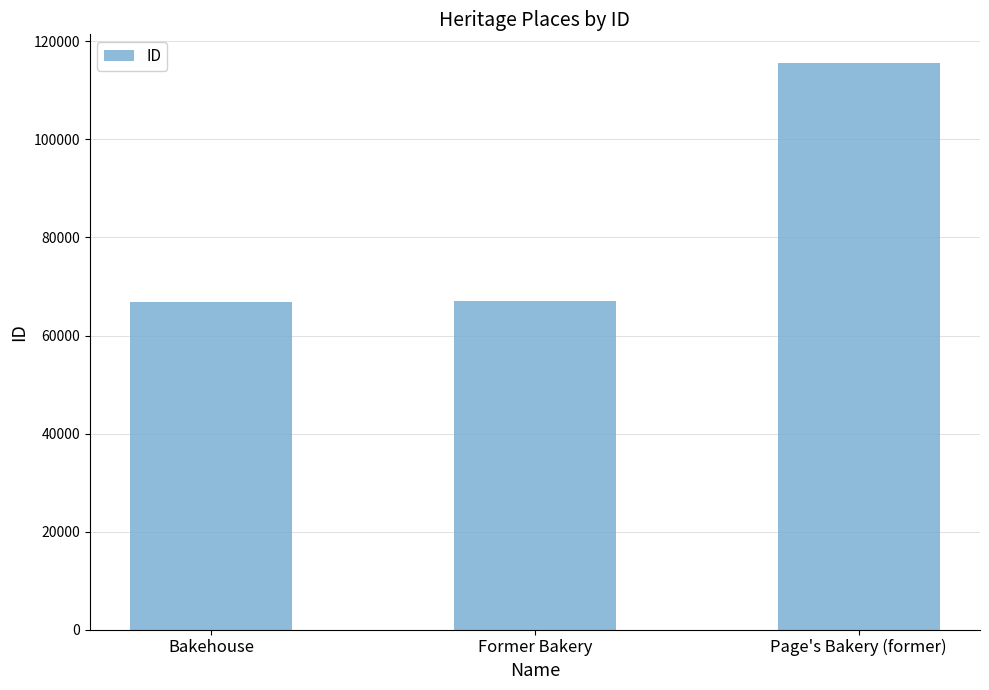

What is the difference between the maximum and minimum values?

48758